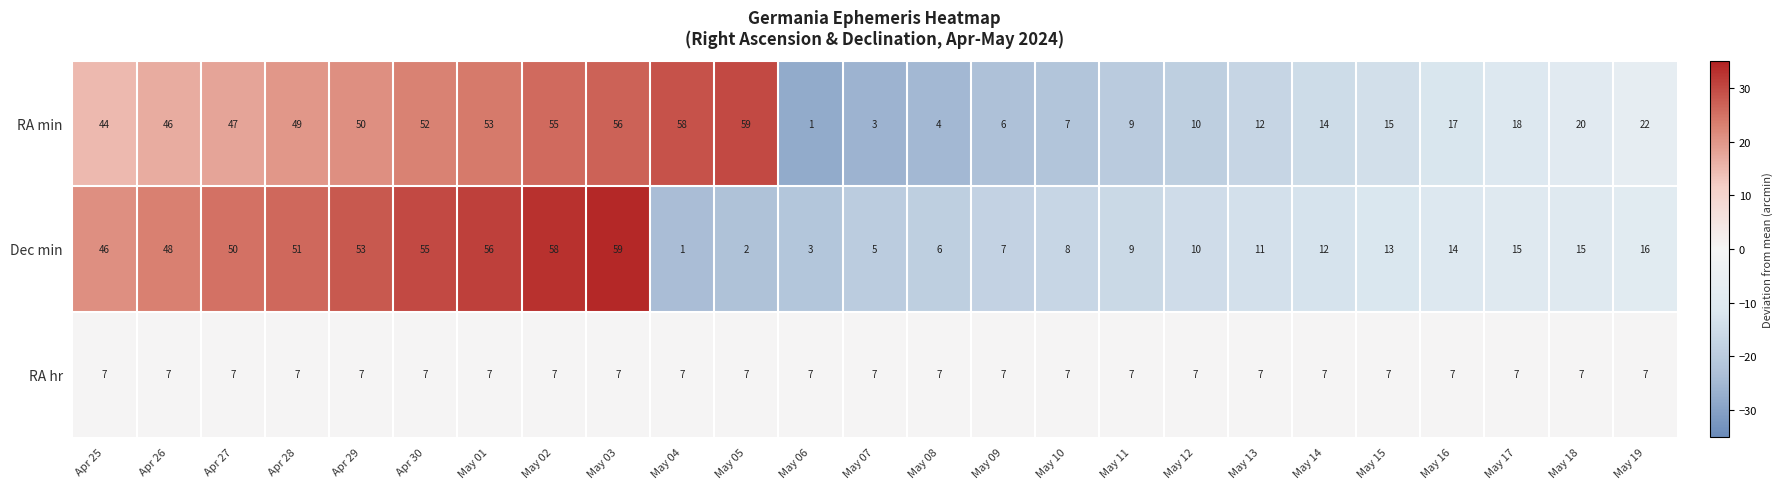

At how many categories does at least one series exceed 5?

25